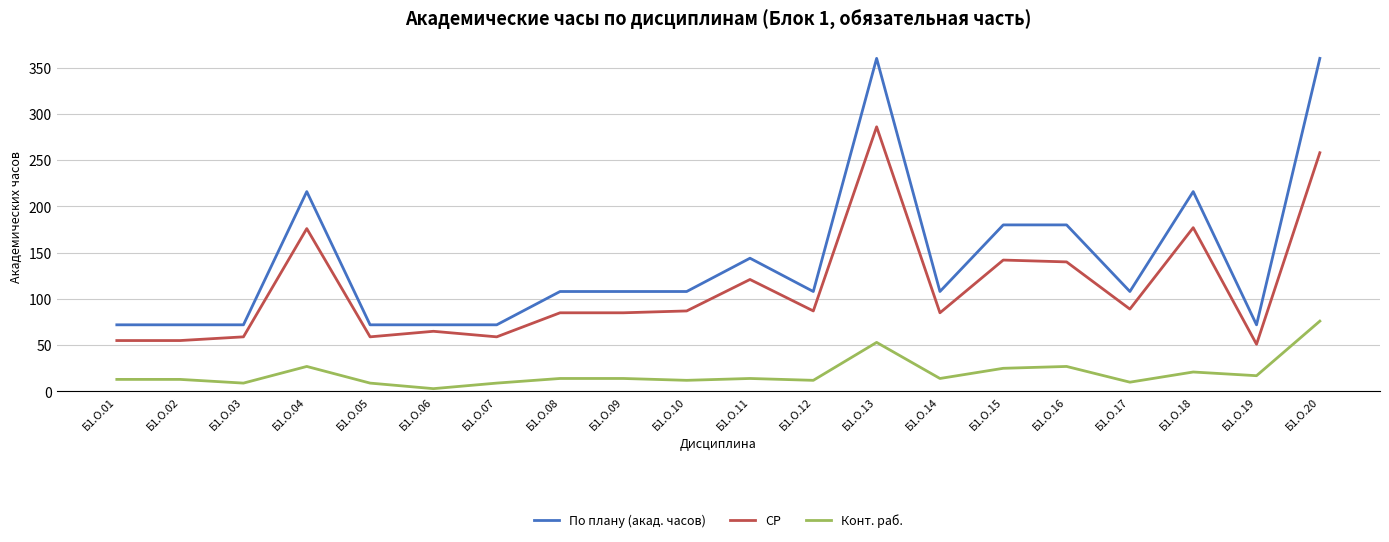

Does the chart have visible grid lines?

Yes